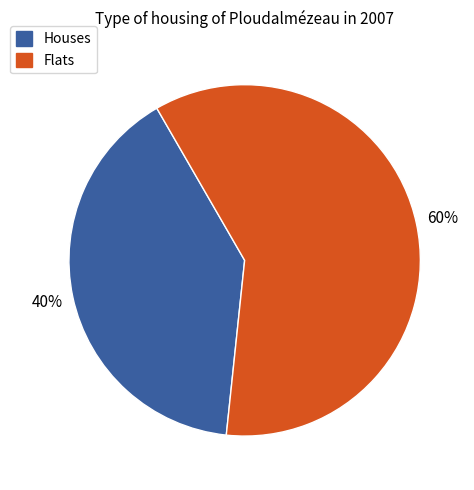

To the nearest percent, what is the average slice percentage?

50%